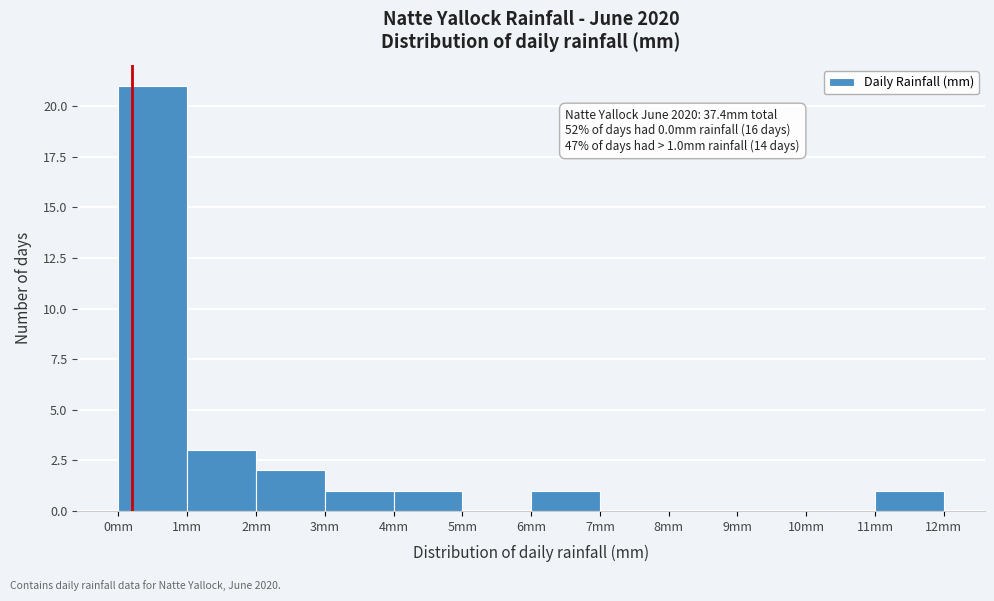

Which range on the x-axis has the tallest bar?

0 to 1